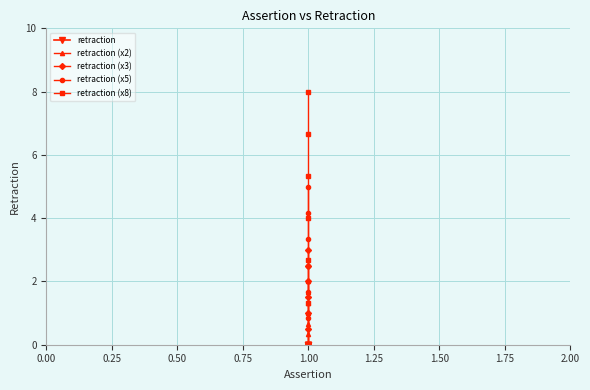

True or false: retraction and retraction (x3) cross at least once.

False